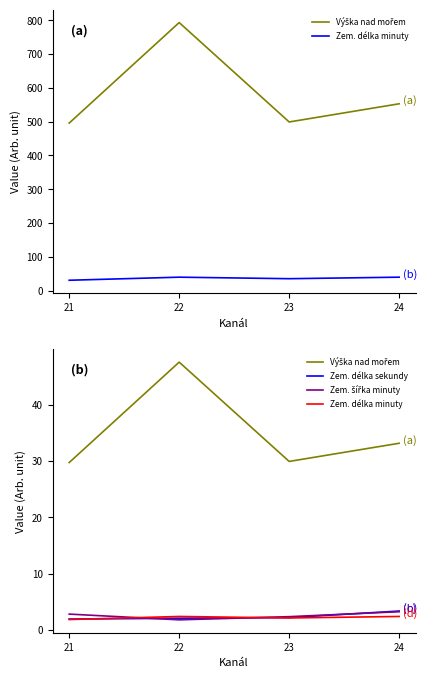

Where is the first local minimum for Výška nad mořem?

23